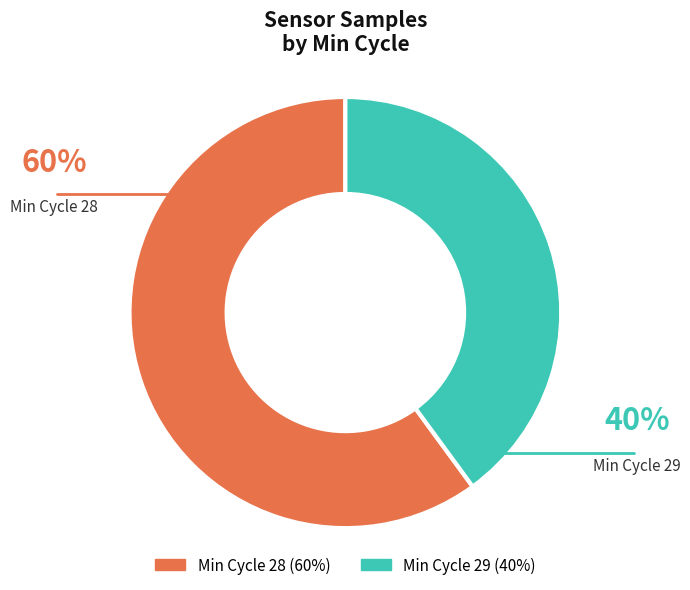

Does any single category account for the majority?

Yes